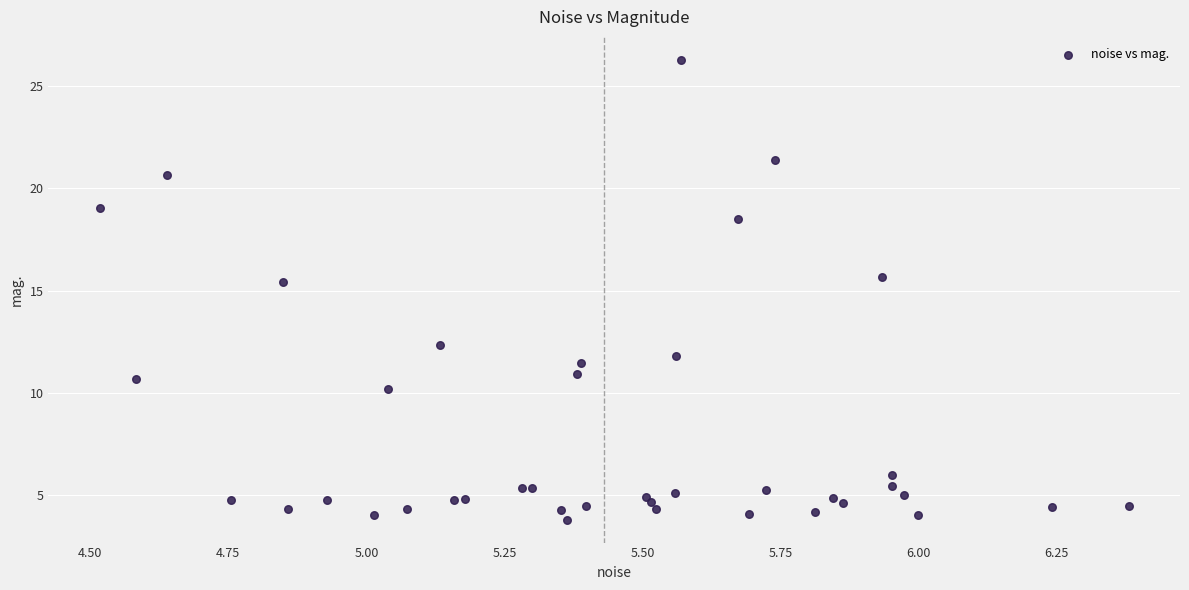

What Y value in the scatter plot is closest to 15?

15.4